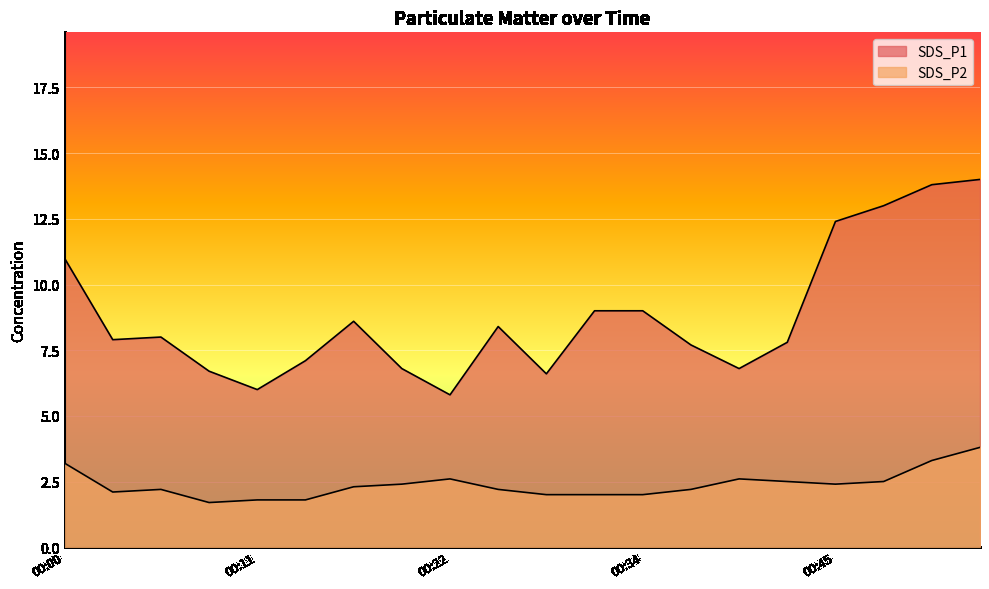

True or false: SDS_P2 and SDS_P1 intersect in this chart.

False